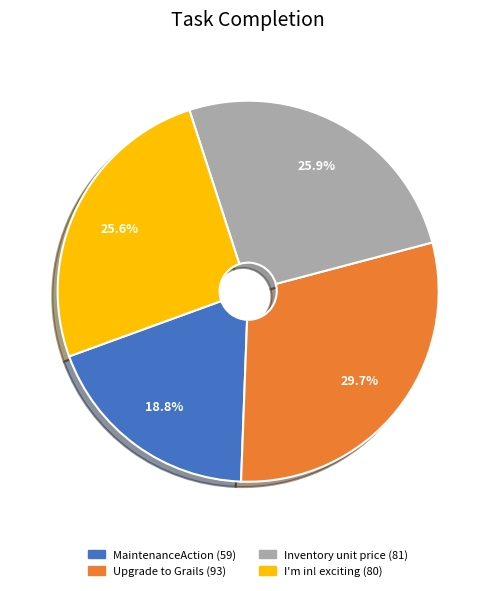

What is the smallest slice in the pie chart?

MaintenanceAction (59)